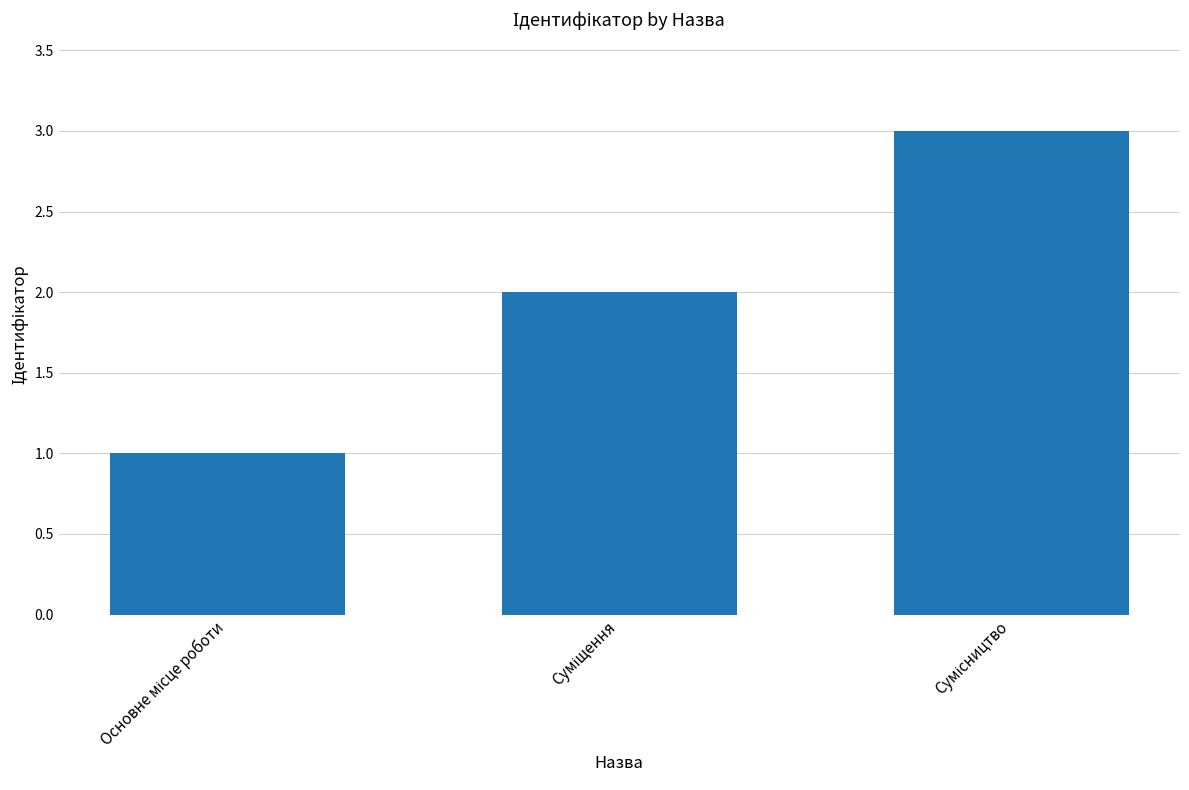

What is the maximum value shown in the chart?

3